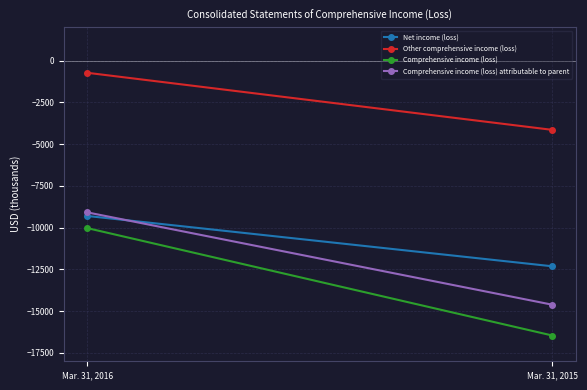

Count the Other comprehensive income (loss) values in the range -4145 to -726.

2